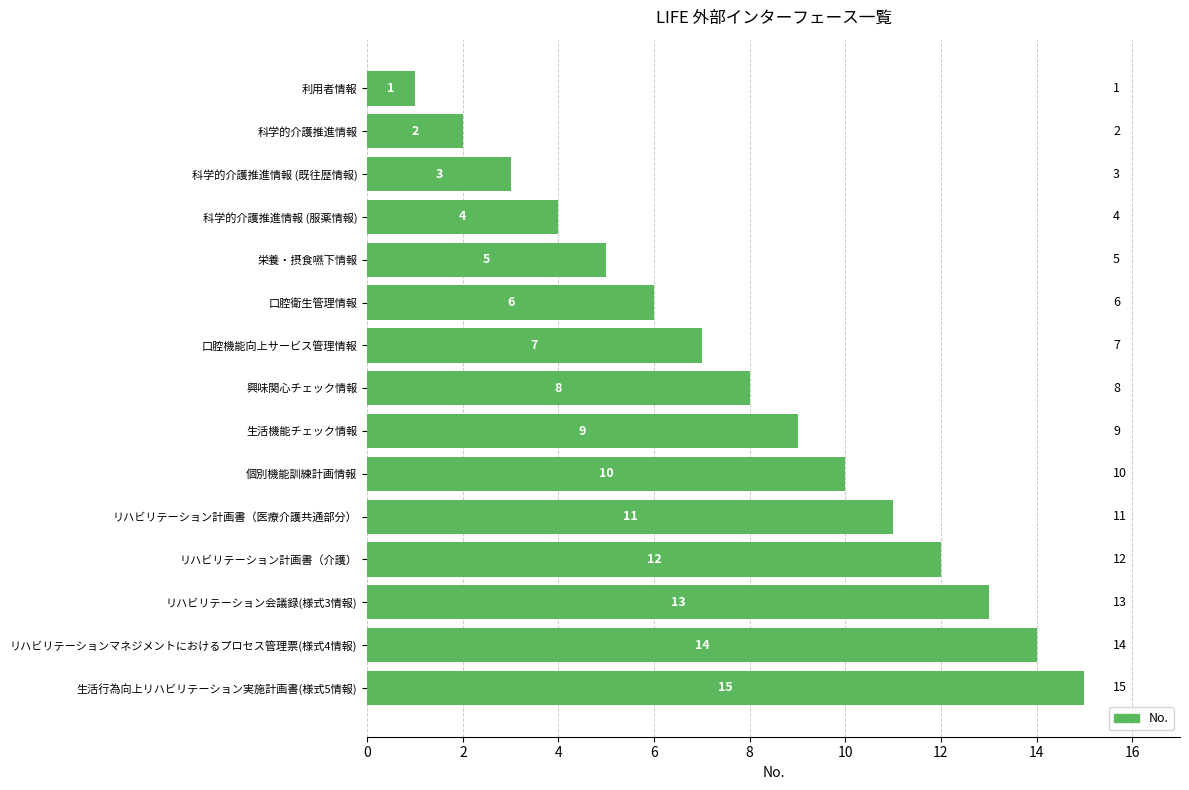

What is the ratio of the value at 科学的介護推進情報 (服薬情報) to the value at 科学的介護推進情報 (既往歴情報)?

1.3